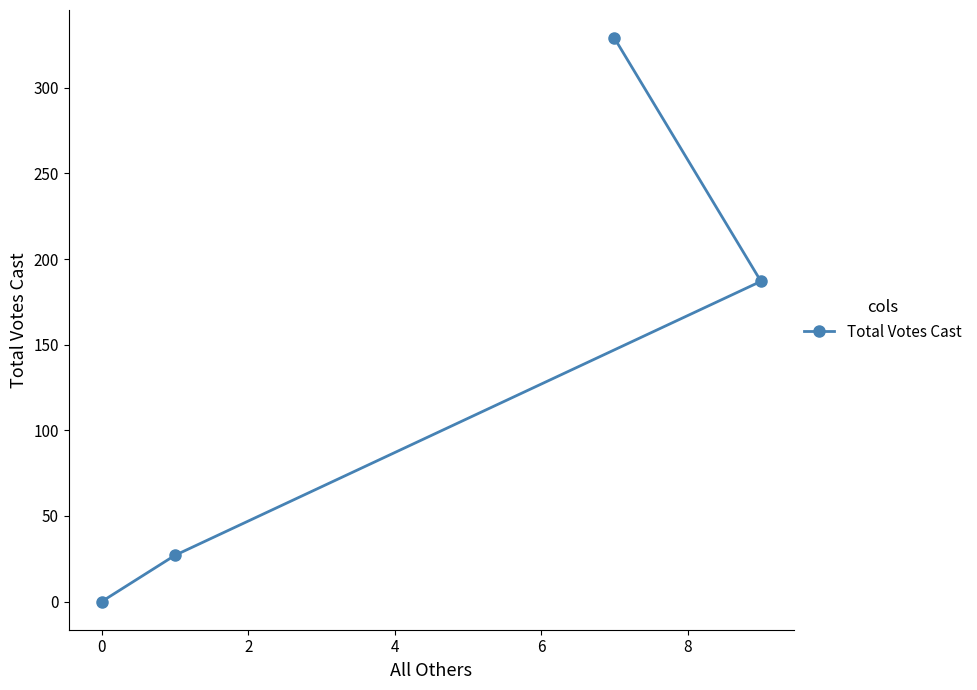

Reading left to right, list all the values displayed in this chart.

0	27	329	187